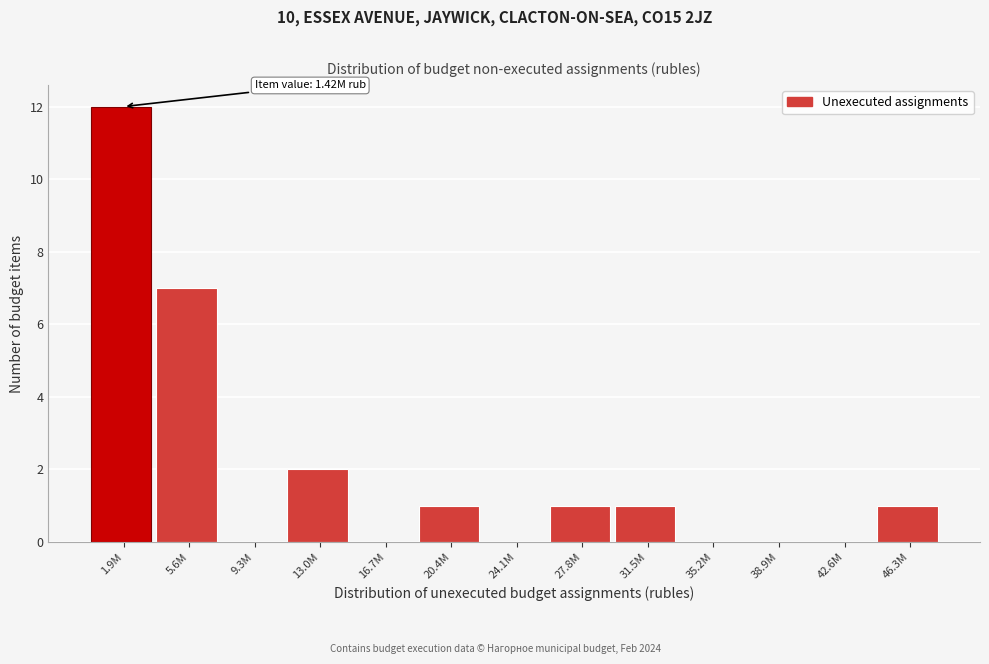

Reading right to left, transcribe all the data shown in this chart.

46.3M=1	42.6M=0	38.9M=0	35.2M=0	31.5M=1	27.8M=1	24.1M=0	20.4M=1	16.7M=0	13.0M=2	9.3M=0	5.6M=7	1.9M=12